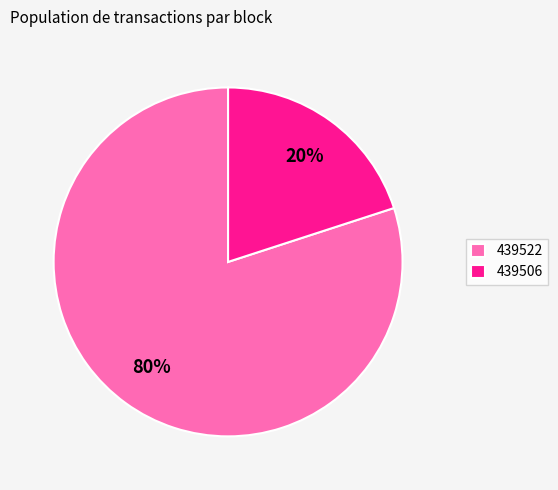

To the nearest percent, what is the average slice percentage?

50%